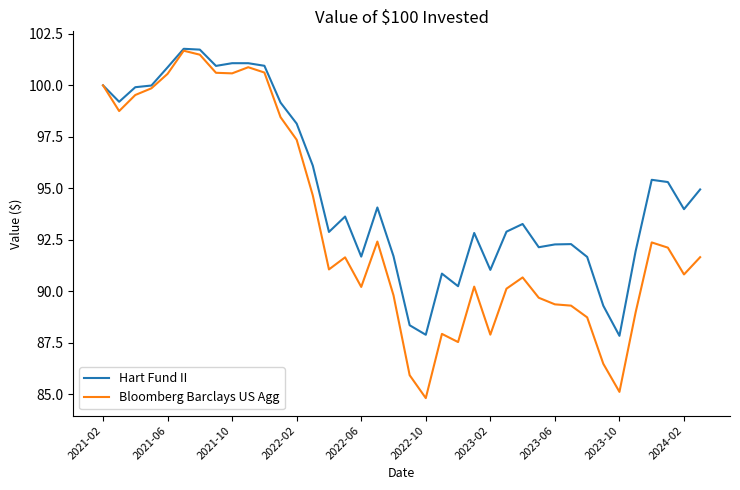

Rank the series by their average value, from lowest to highest.

Bloomberg Barclays US Agg, Hart Fund II